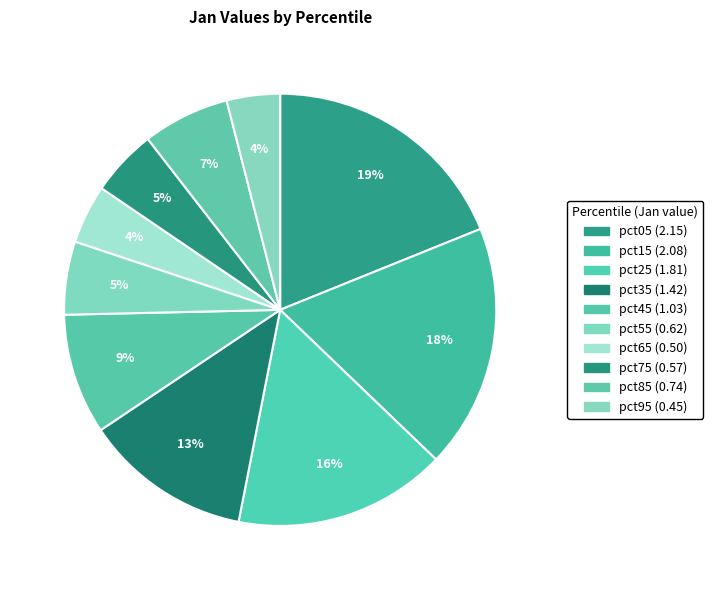

Which category has the smallest portion of the pie?

pct95